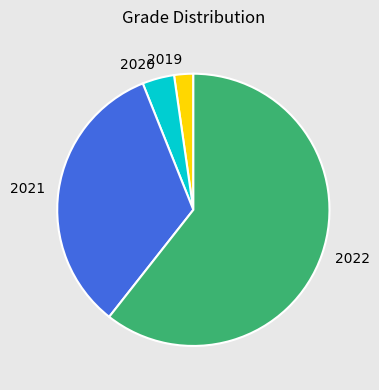

How many slices are in this pie chart?

4